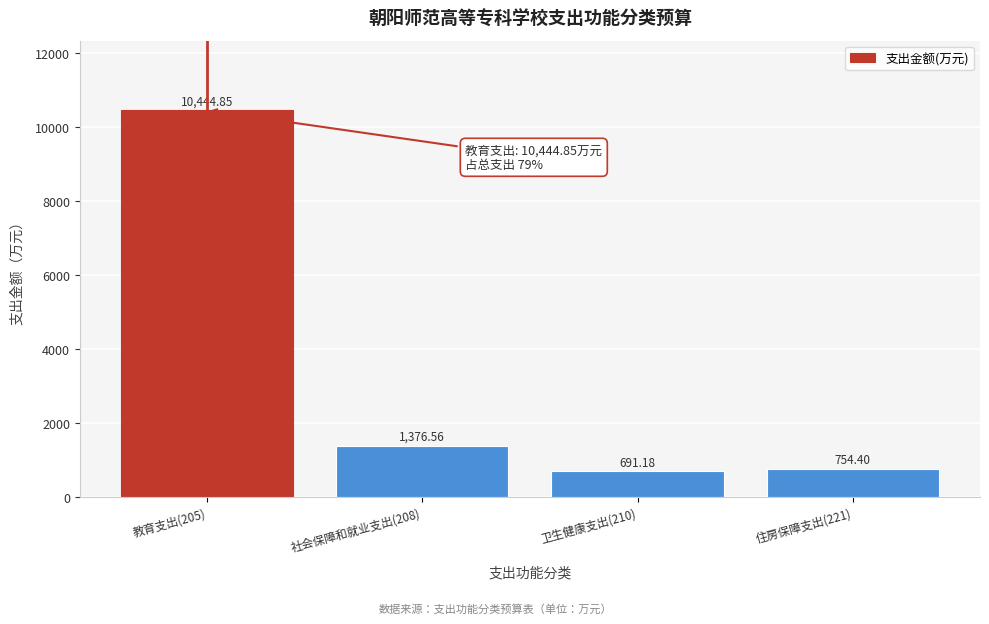

Approximately how many times larger is the value at 卫生健康支出(210) compared to 社会保障和就业支出(208)?

0.5